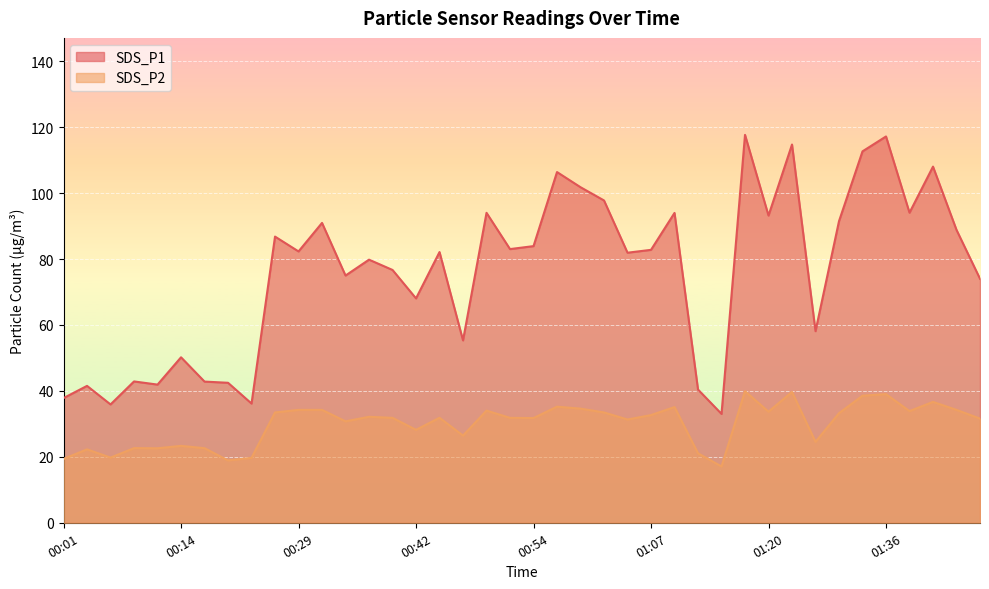

What is the sum of all SDS_P1 values?

3038.2